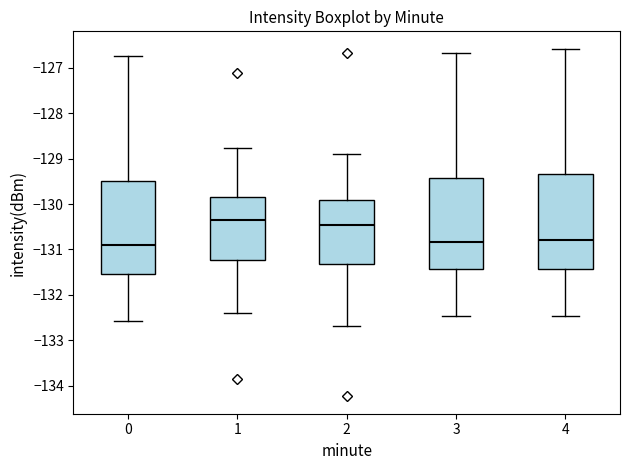

Reading left to right, read every box against the y-axis: the position of its median line, the range the box covers, and the ends of its whiskers. The values are not printed on the chart, so give them approximately, as read against the axis.

0: median -130.9, box -131.5 to -129.5, whiskers -132.6 to -126.7
1: median -130.4, box -131.2 to -129.8, whiskers -132.4 to -128.8
2: median -130.5, box -131.3 to -129.9, whiskers -132.7 to -128.9
3: median -130.8, box -131.4 to -129.4, whiskers -132.5 to -126.7
4: median -130.8, box -131.4 to -129.3, whiskers -132.5 to -126.6